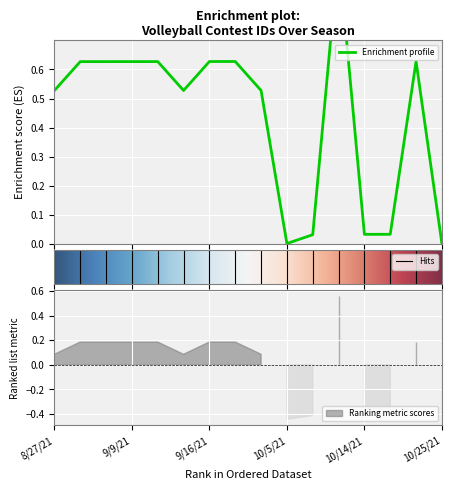

Where is the first local maximum?

9/13/21